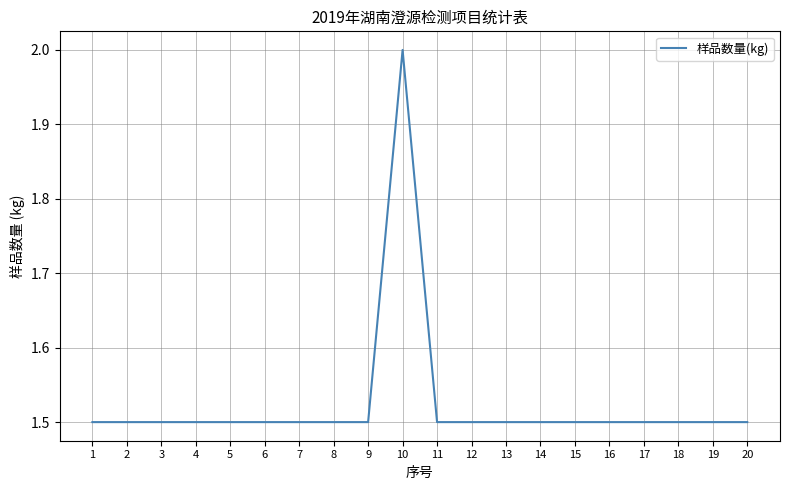

True or false: the data shows 1.5 at 18.

True